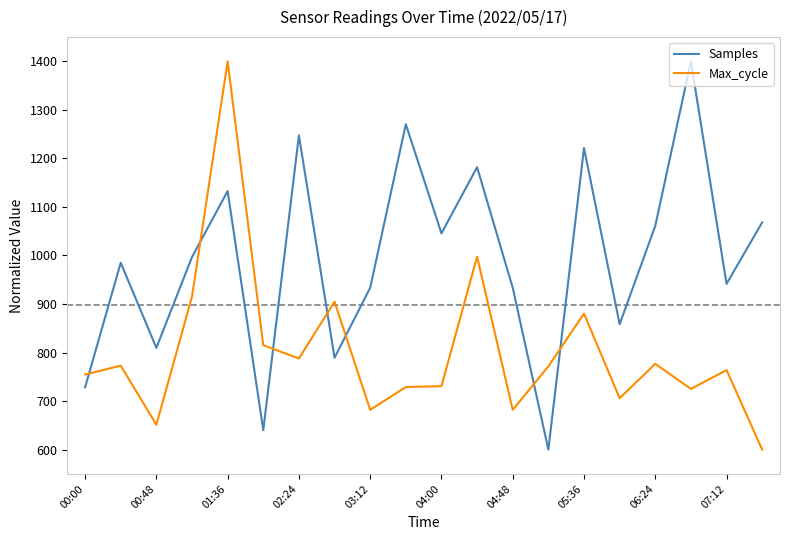

How many lines are shown in the chart?

2